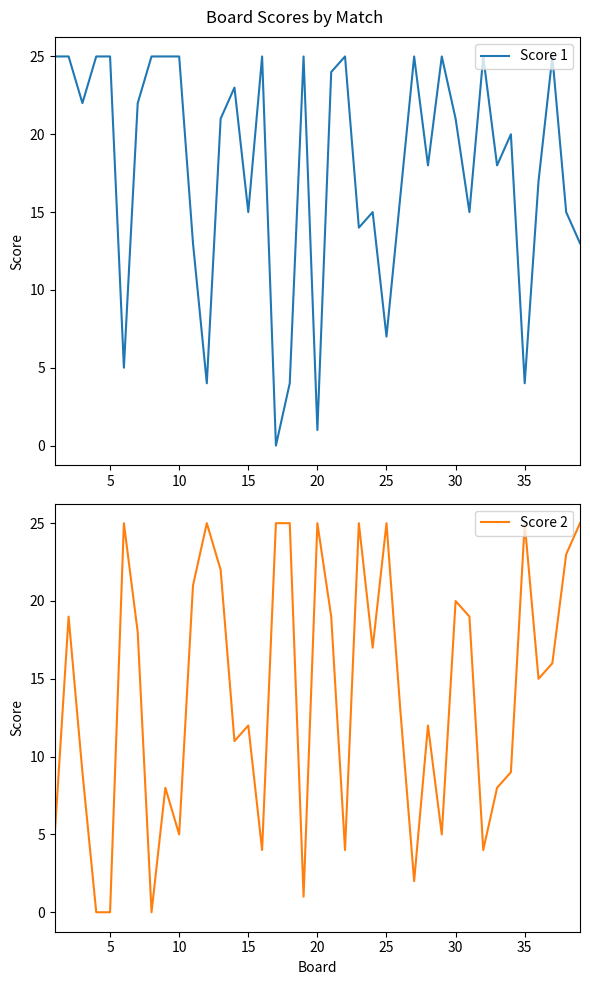

What is the difference between the maximum and minimum values in the Score 2 series?

25